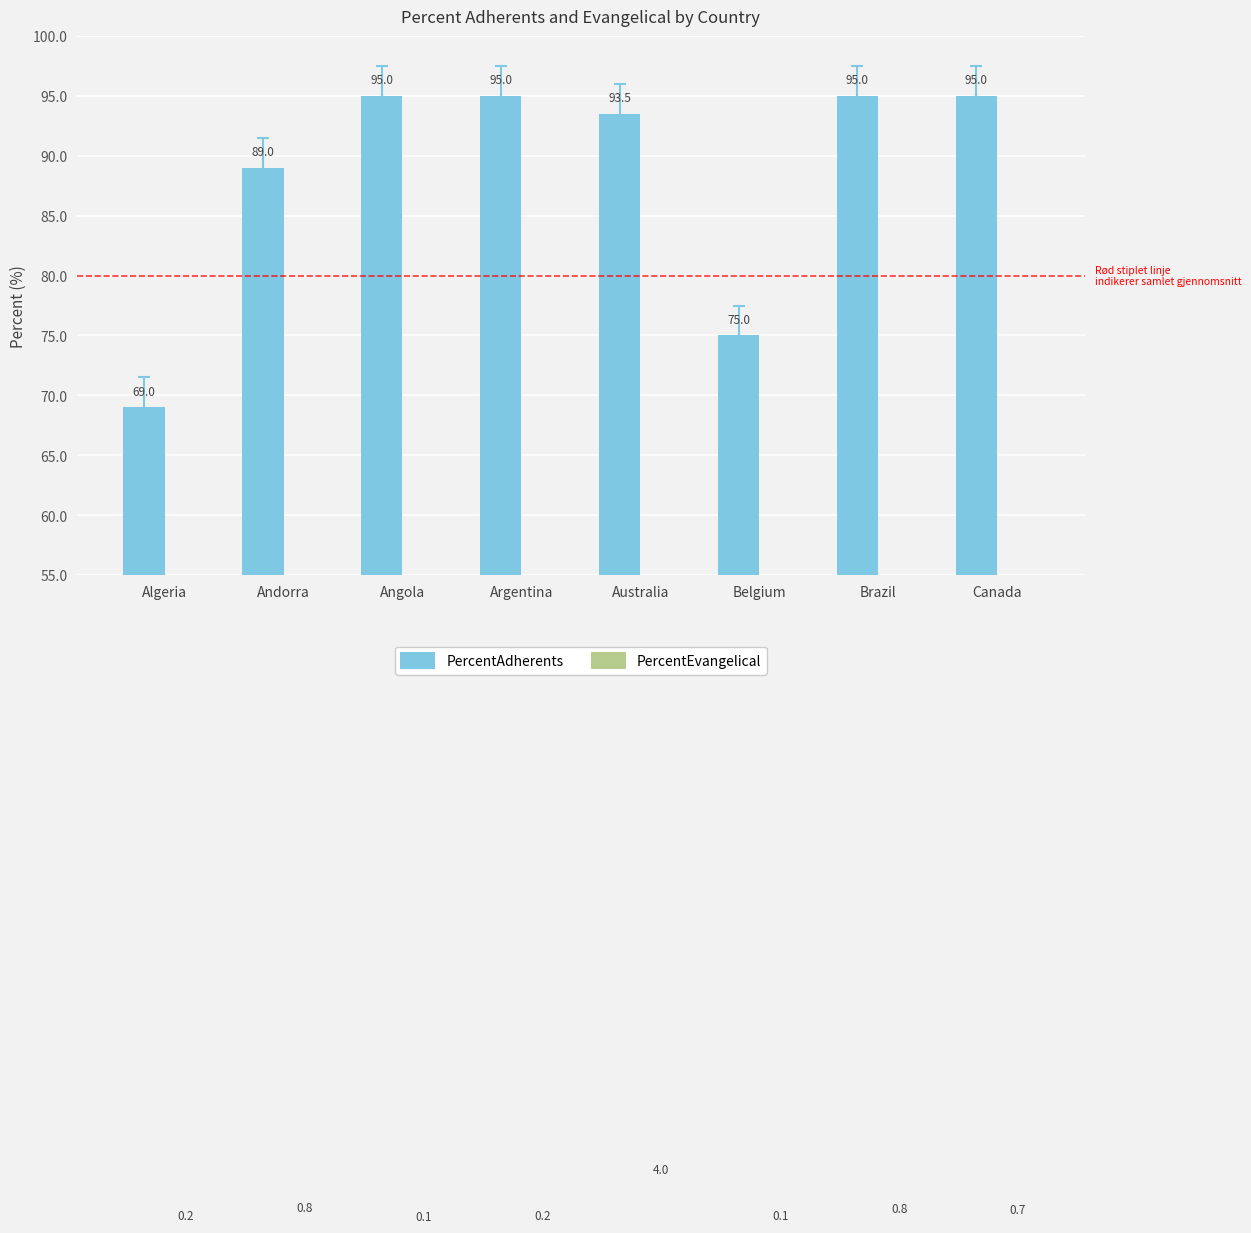

How many bars are there in each group?

2